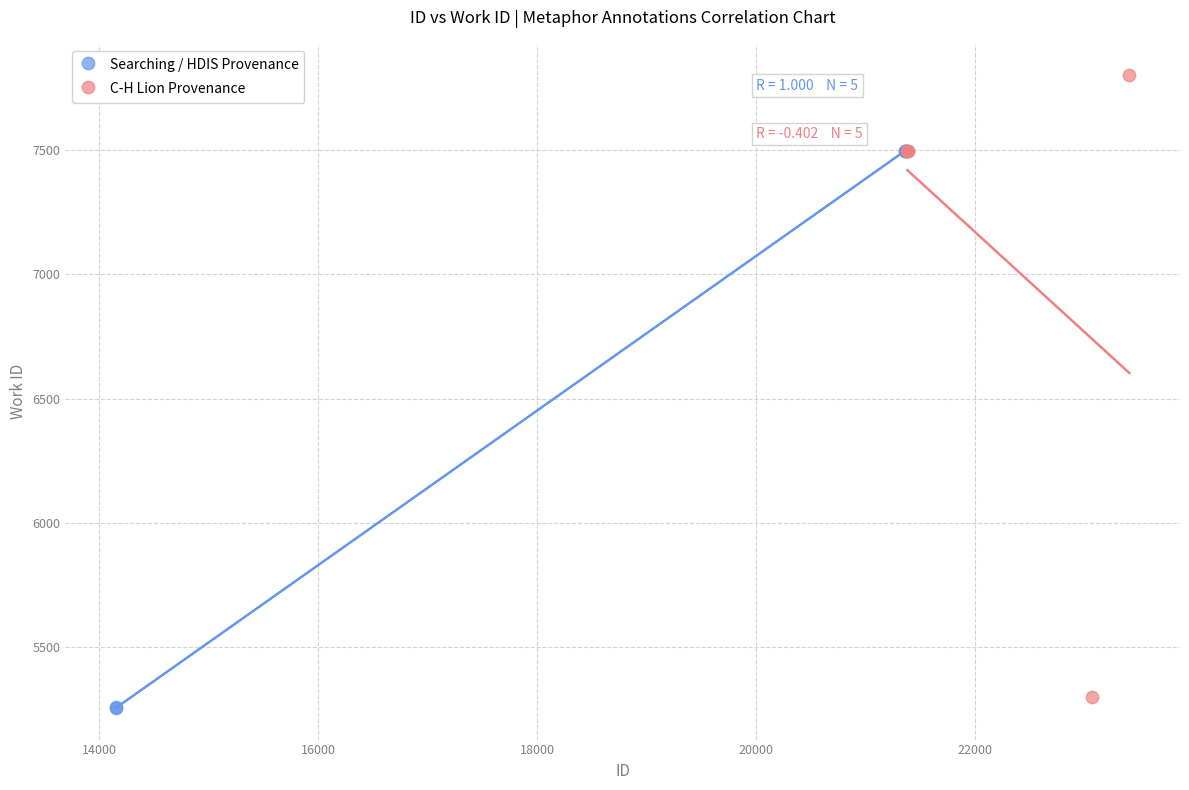

What are all the series names shown in the legend?

Searching / HDIS Provenance, C-H Lion Provenance